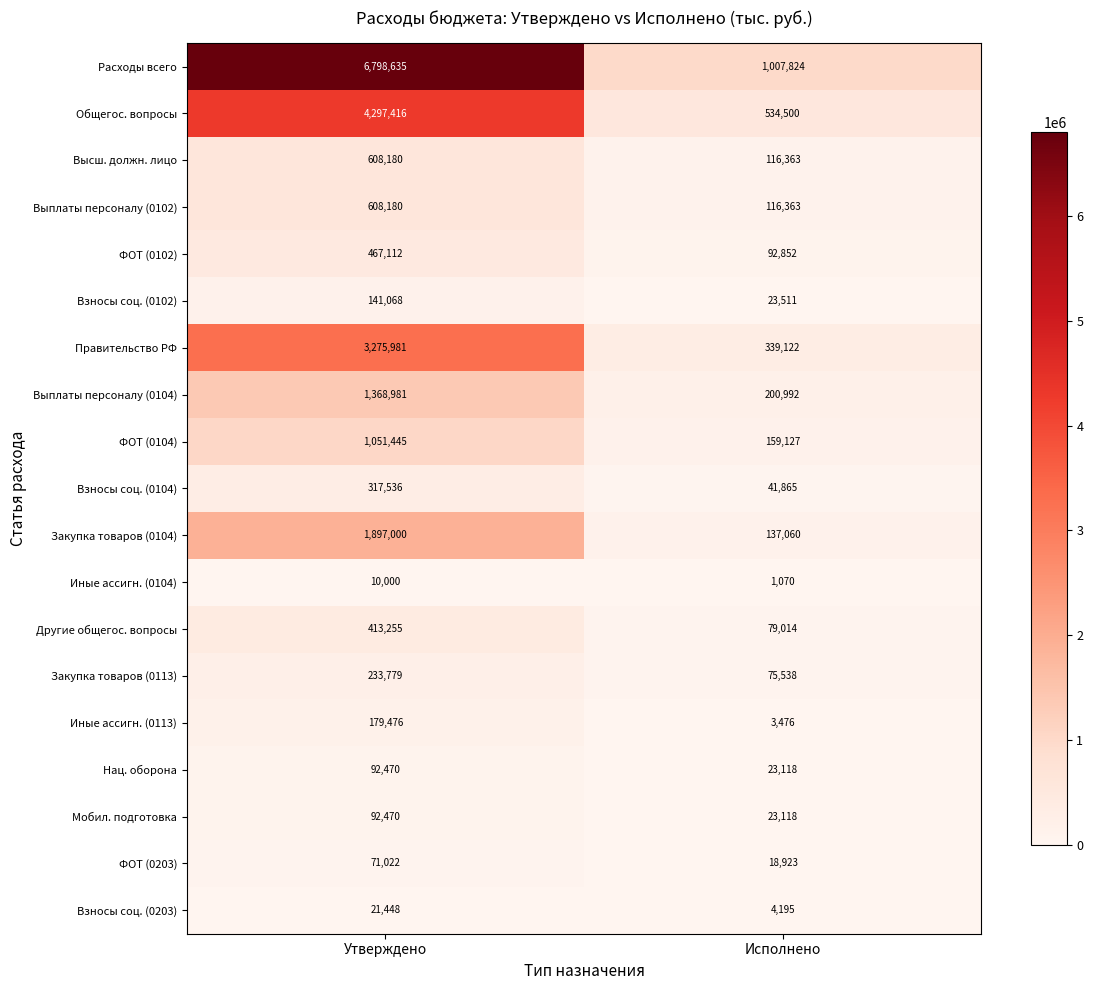

List the labels in order of Правительство РФ value, smallest first.

Исполнено, Утверждено